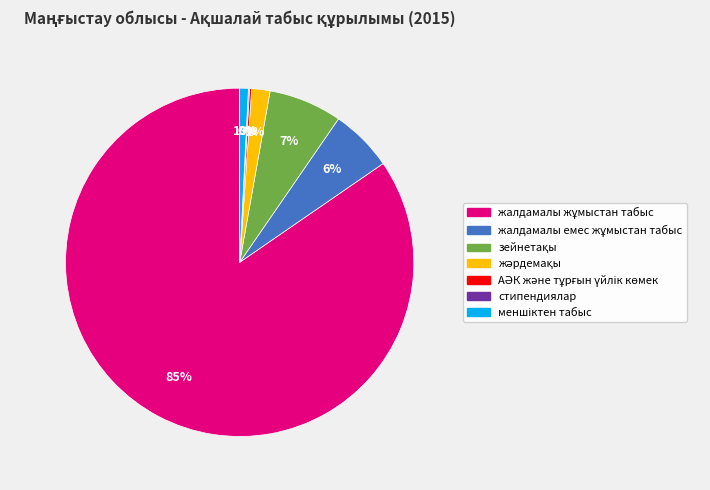

Is there a majority slice in this chart?

Yes